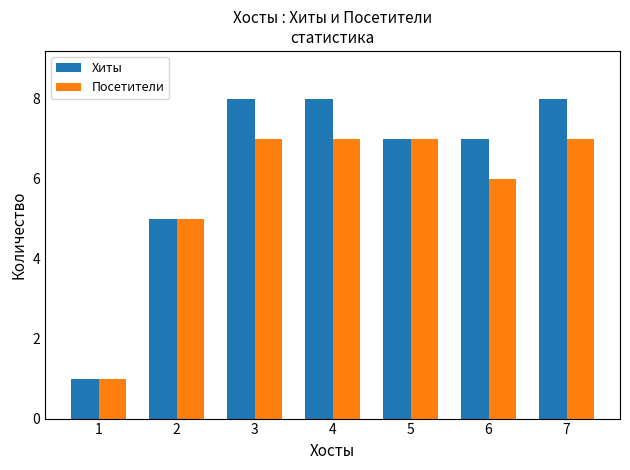

Which series has the largest range (max minus min)?

Хиты